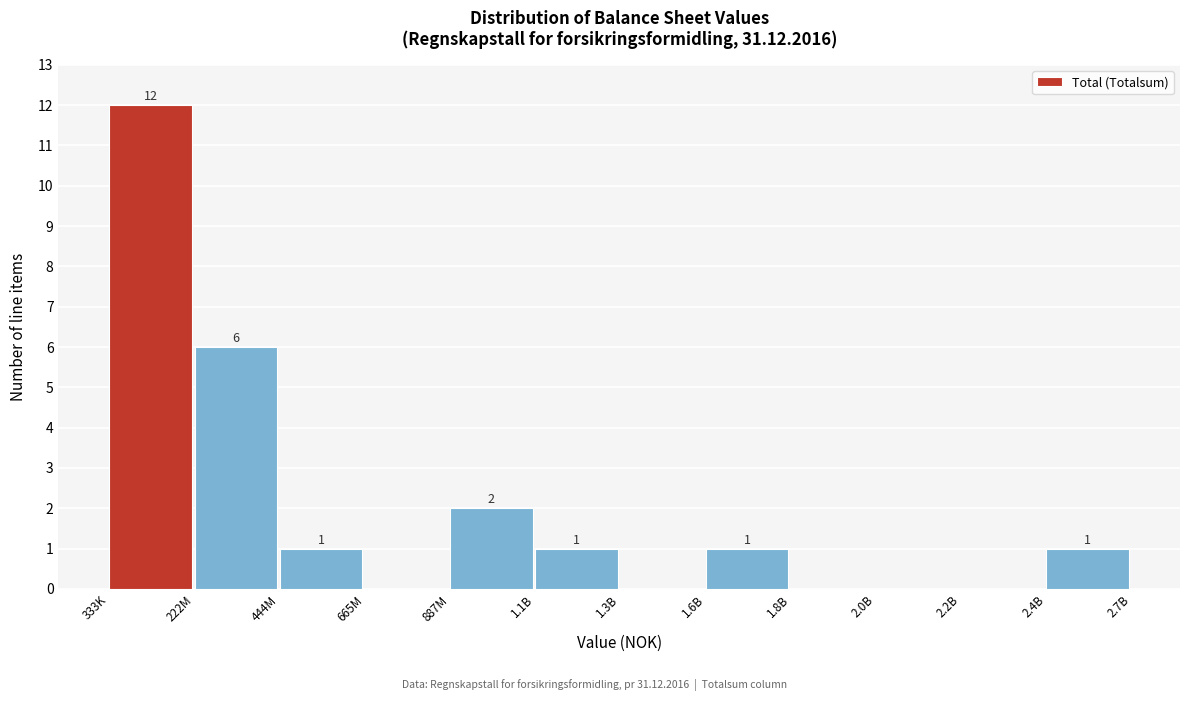

Reading left to right, list all the values displayed in this chart.

333K=12	222M=6	444M=1	665M=0	887M=2	1.1B=1	1.3B=0	1.6B=1	1.8B=0	2.0B=0	2.2B=0	2.4B=1